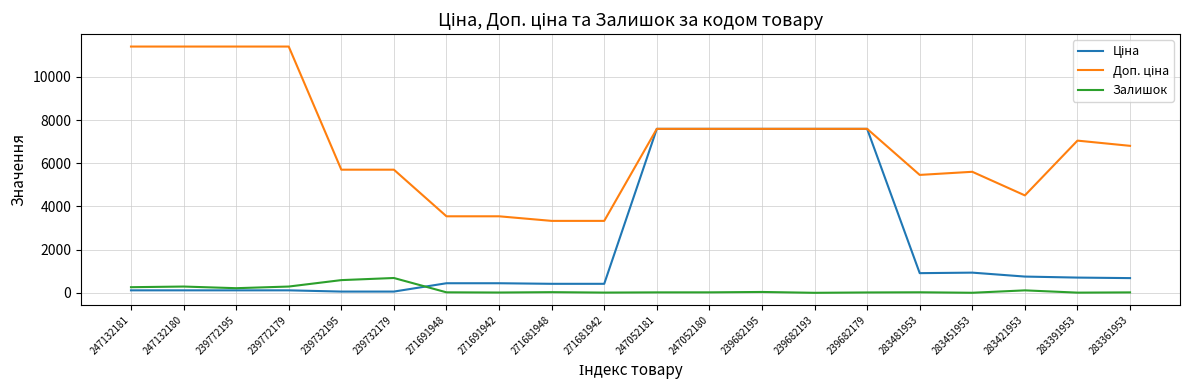

What is the maximum value for Залишок?

686.0